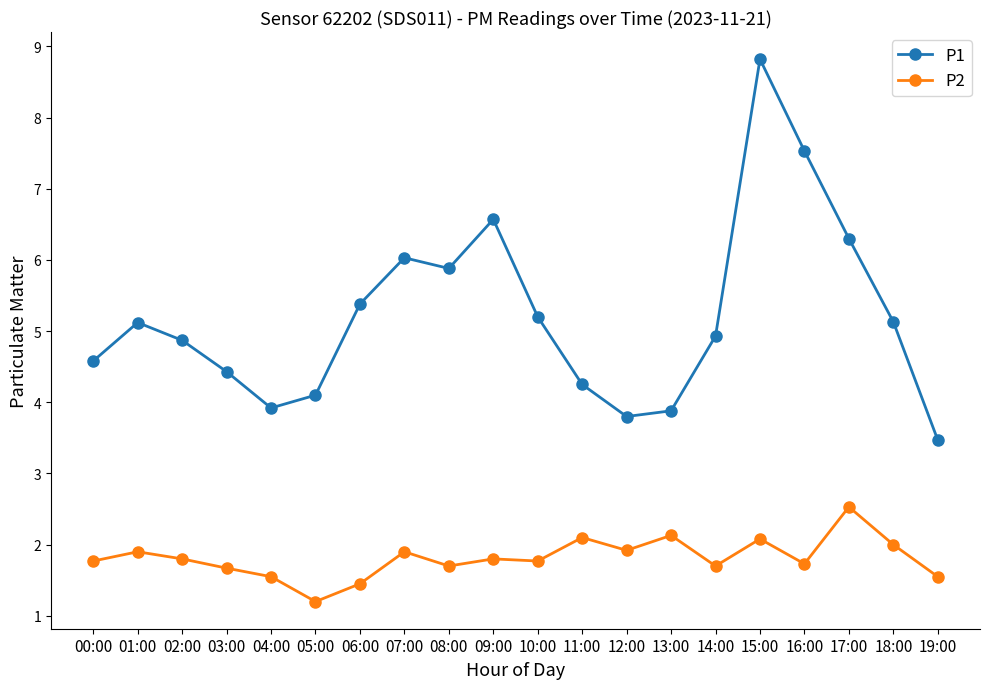

List the series in order of their peak value, highest first.

P1, P2